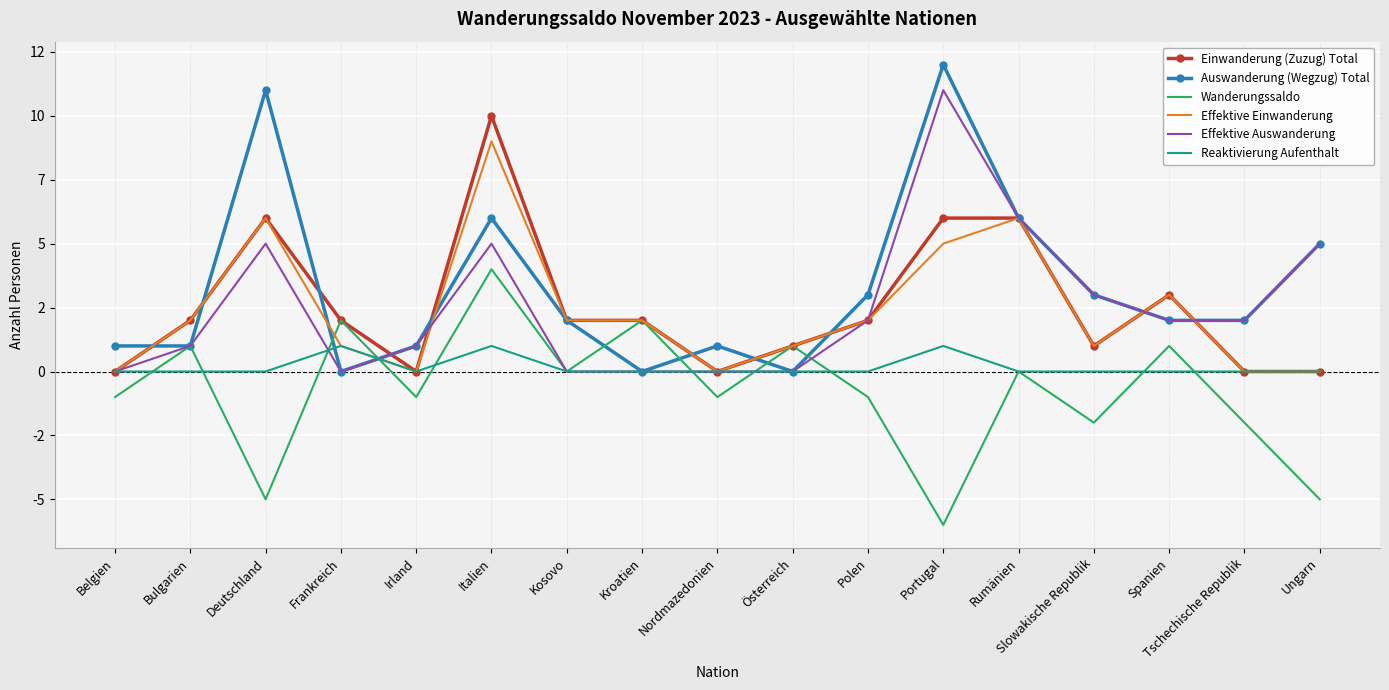

How many positive values does the Effektive Auswanderung series have?

11